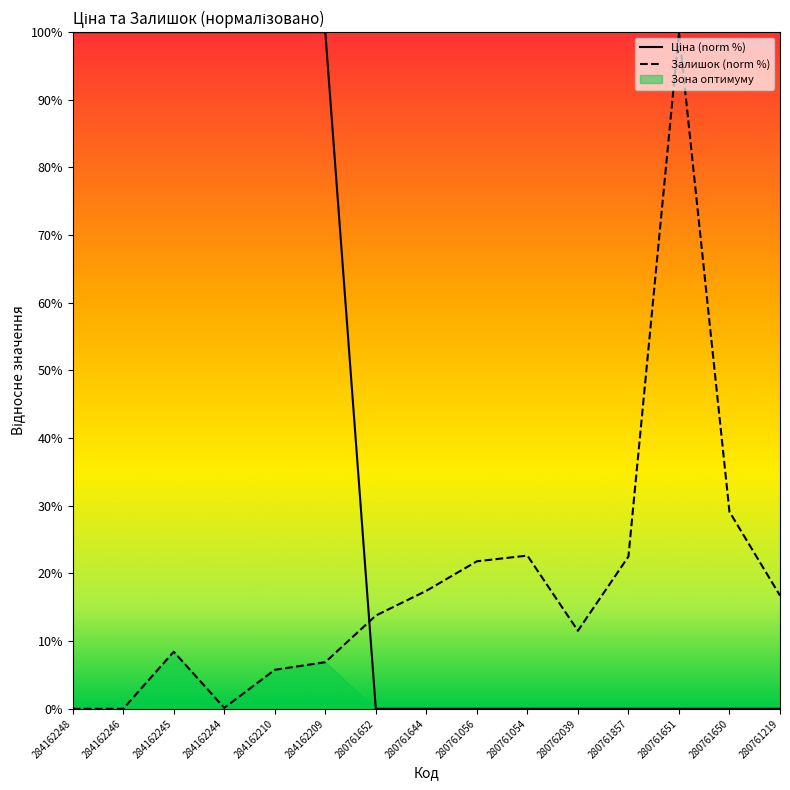

Which series has the largest total across all categories?

Ціна